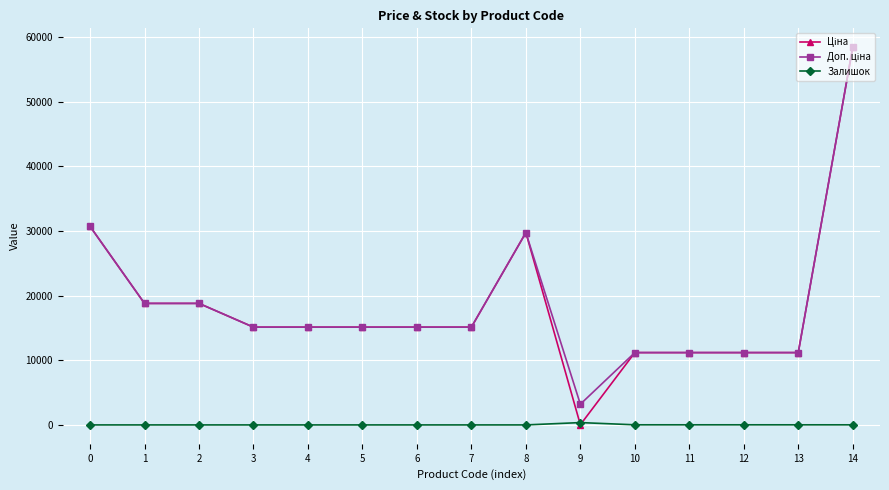

What is the total value across all series at 1?

37593.6